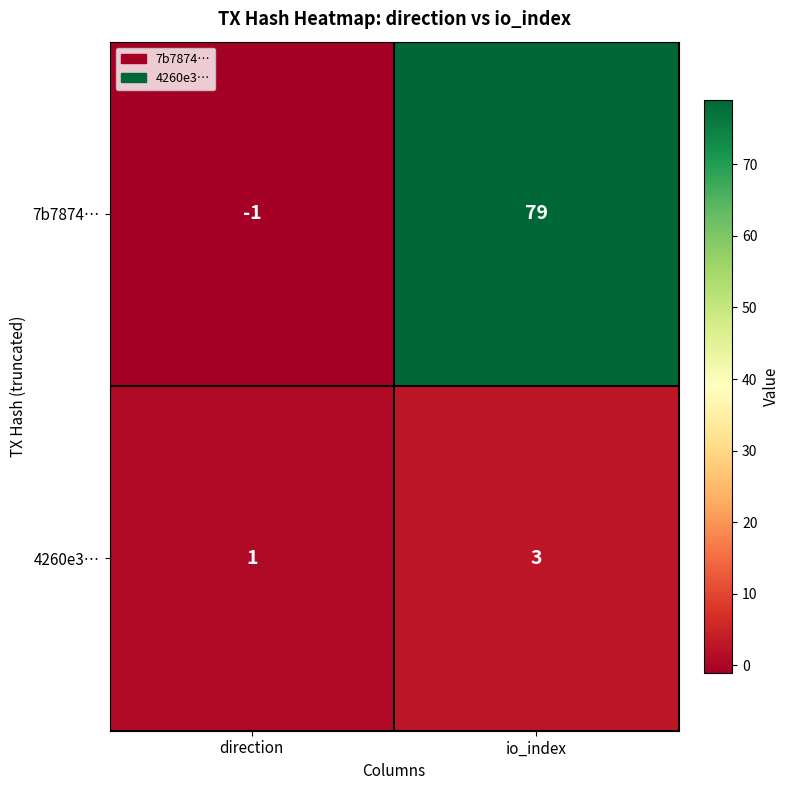

At which label is 7b7874… closest to 39?

direction